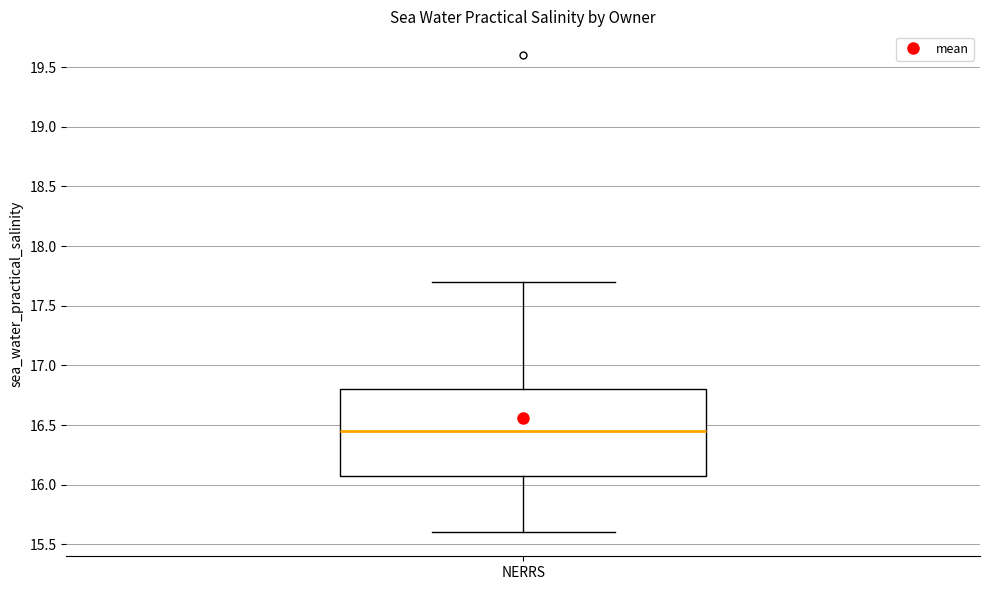

Read this box plot against the y-axis: the position of the median line, the range covered by the box, and the ends of both whiskers. The values are not printed on the chart, so give them approximately, as read against the axis.

median 16.45, box 16.10 to 16.80, whiskers 15.60 to 17.70